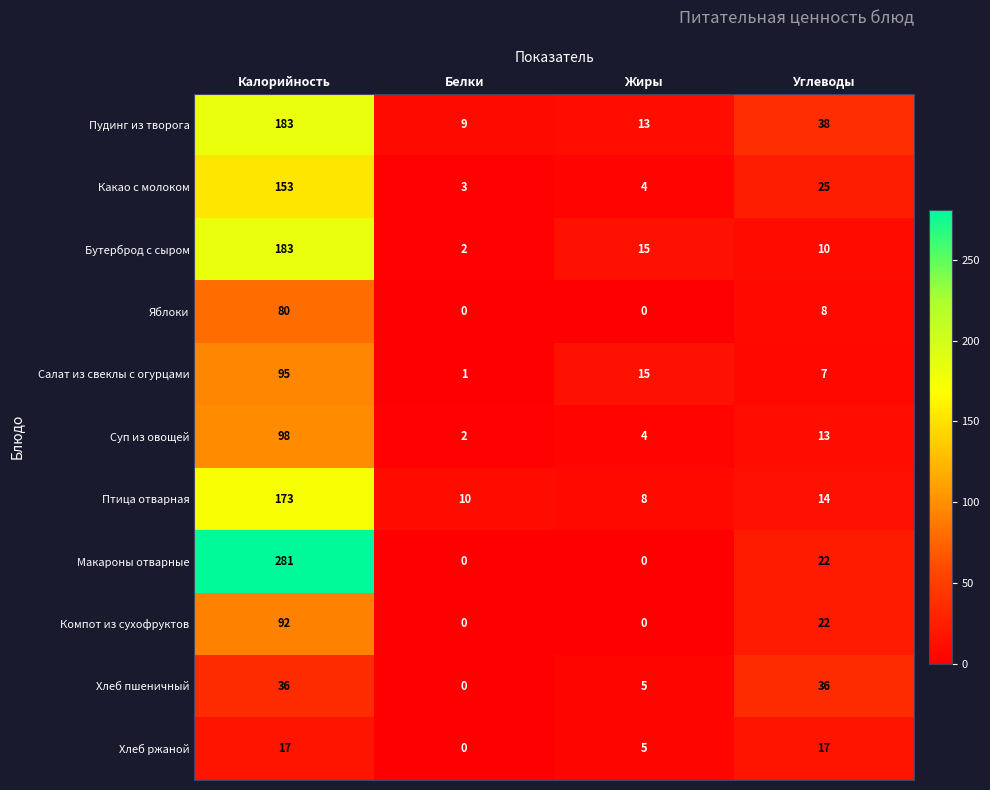

At which category is the sum across all series the highest?

Калорийность